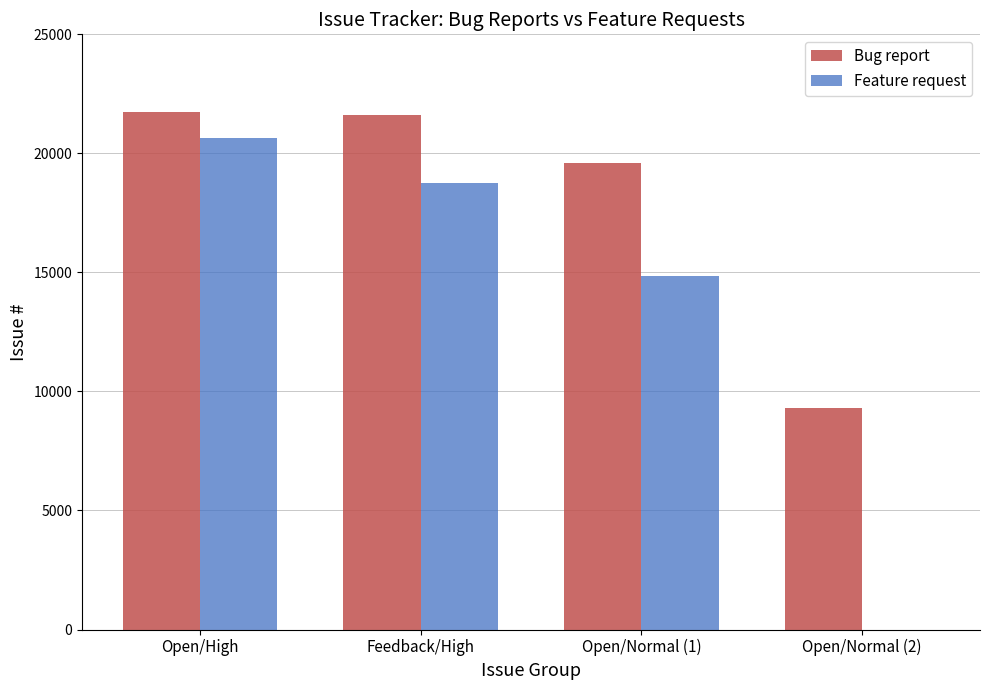

Is it true that Bug report equals 32592 at Feedback/High?

False